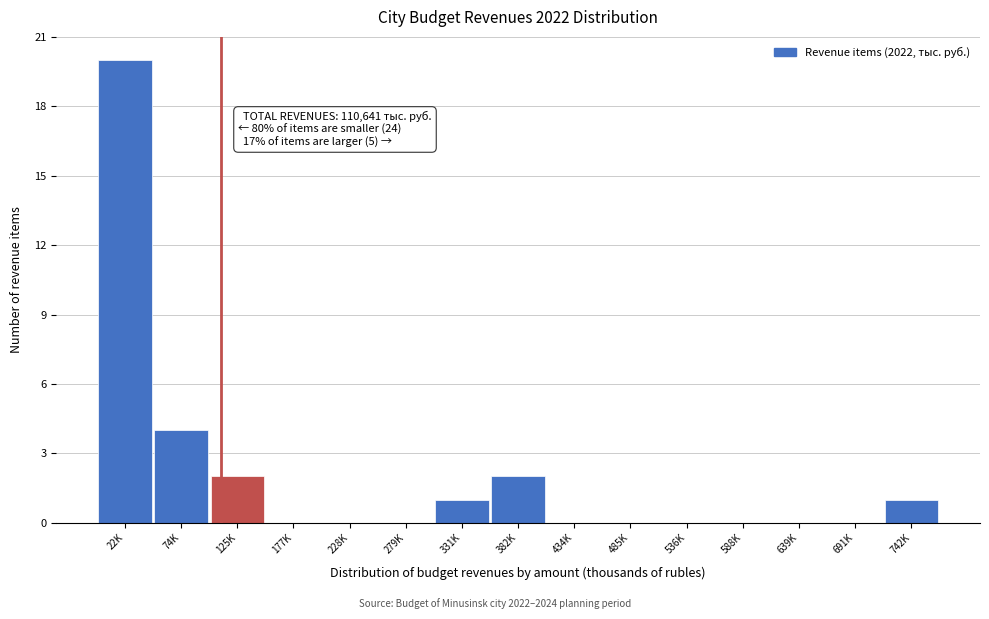

Reading left to right, what are all the values shown in this chart?

22K=20	74K=4	125K=2	177K=0	228K=0	279K=0	331K=1	382K=2	434K=0	485K=0	536K=0	588K=0	639K=0	691K=0	742K=1